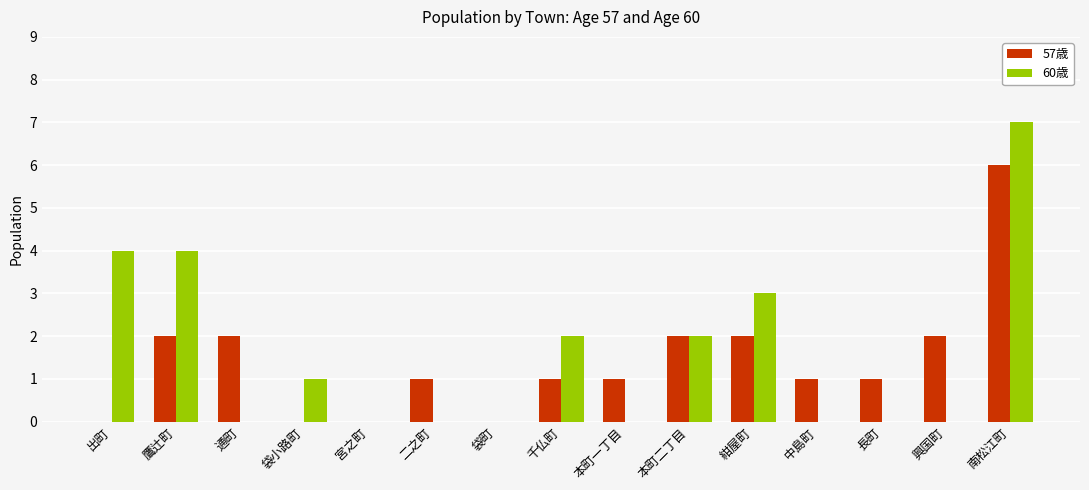

The 60歳 series shows 0 at 中島町. True or false?

True